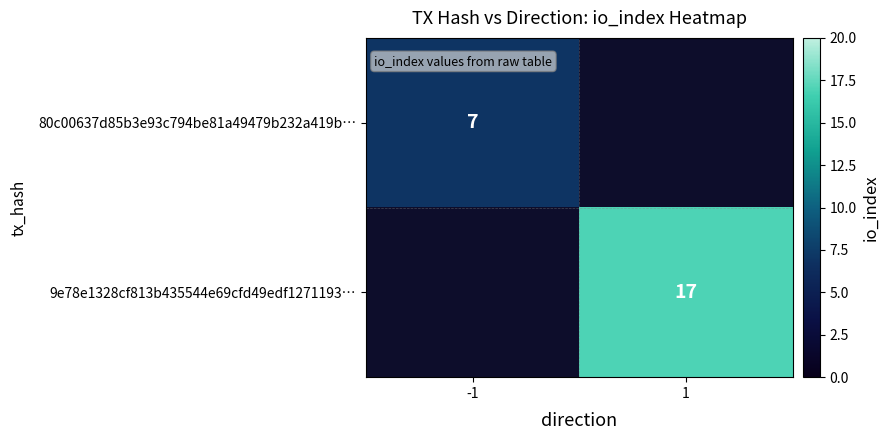

Is it true that 9e78e1328cf813b435544e69cfd49edf1271193… equals 5.8 at 1?

False